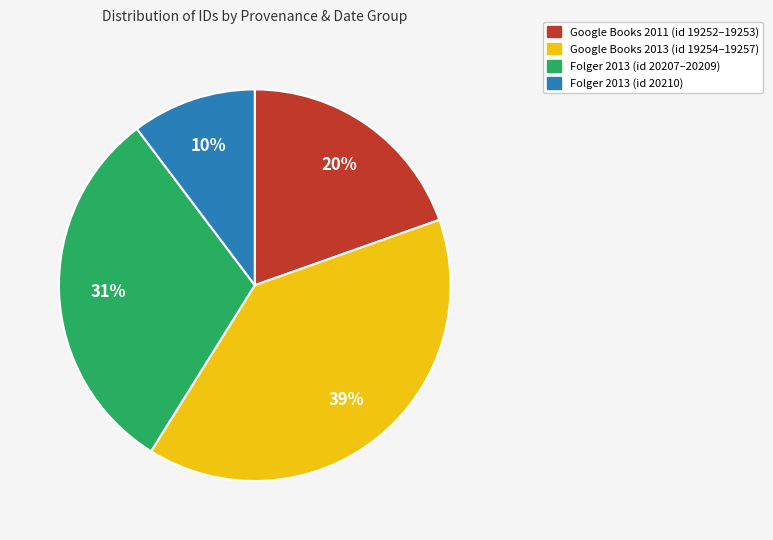

Does any single category account for the majority?

No